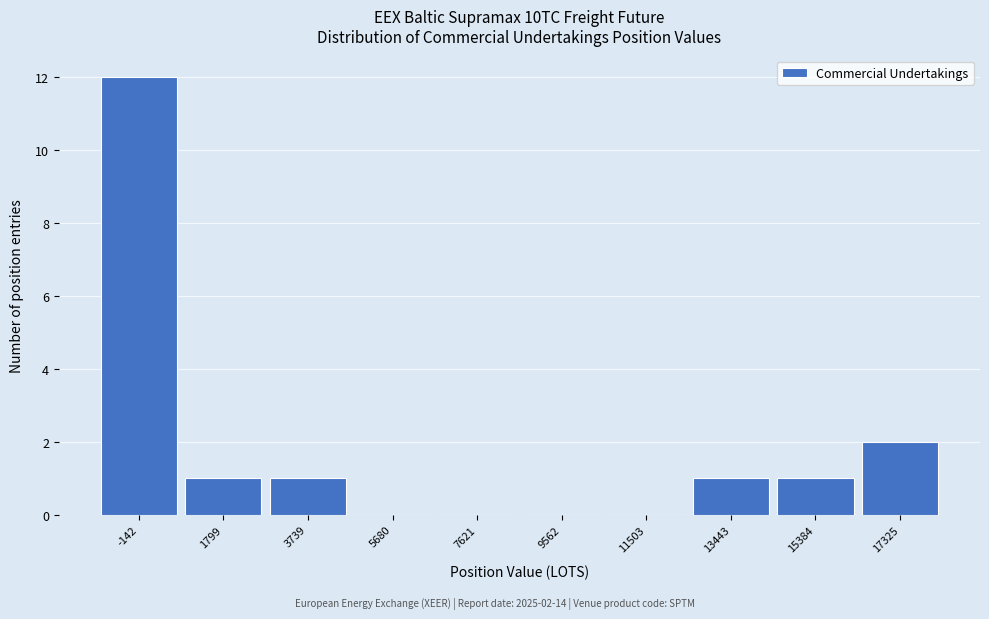

Reading left to right, transcribe all the data shown in this chart.

-142=12	1799=1	3739=1	5680=0	7621=0	9562=0	11503=0	13443=1	15384=1	17325=2